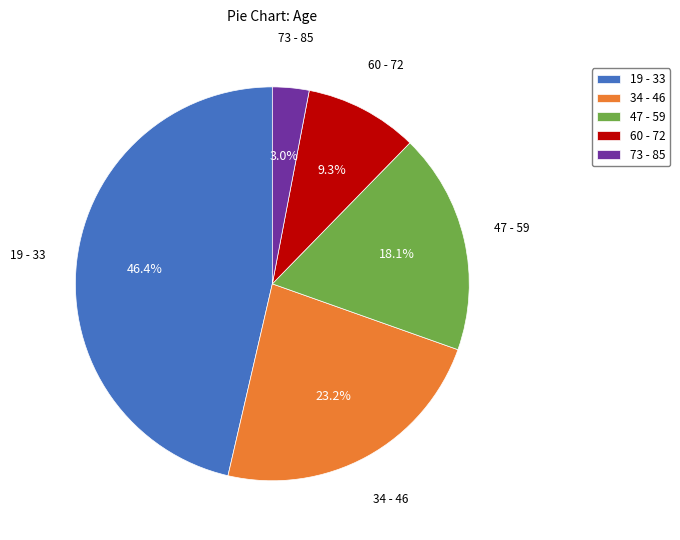

Between 73 - 85 and 60 - 72, which is larger?

60 - 72